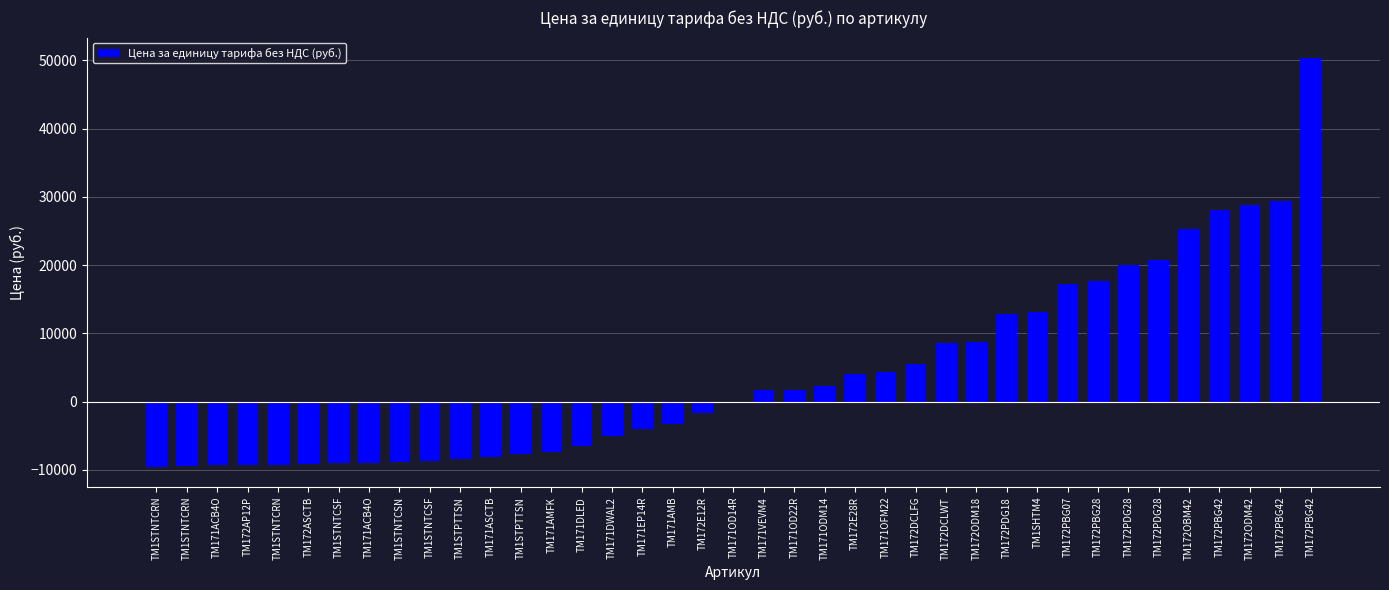

Are the bars horizontal?

No